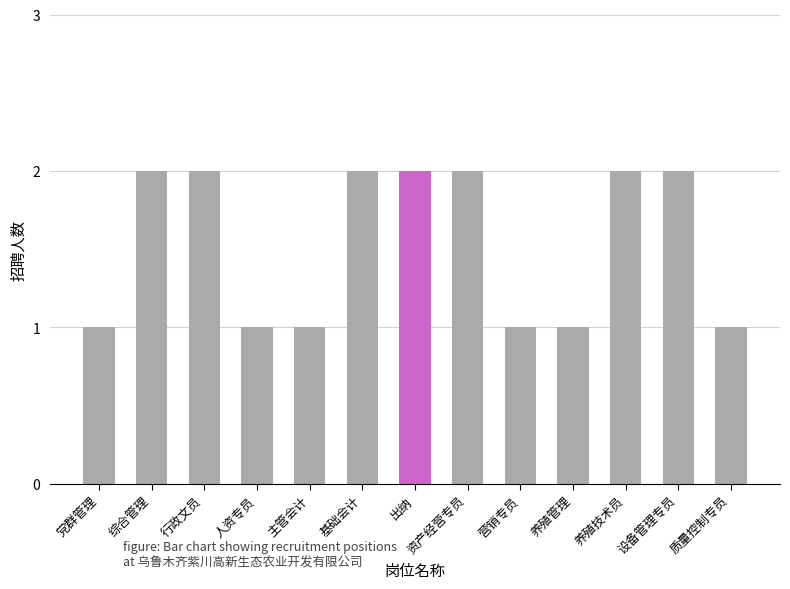

How many distinct data groups are displayed?

1